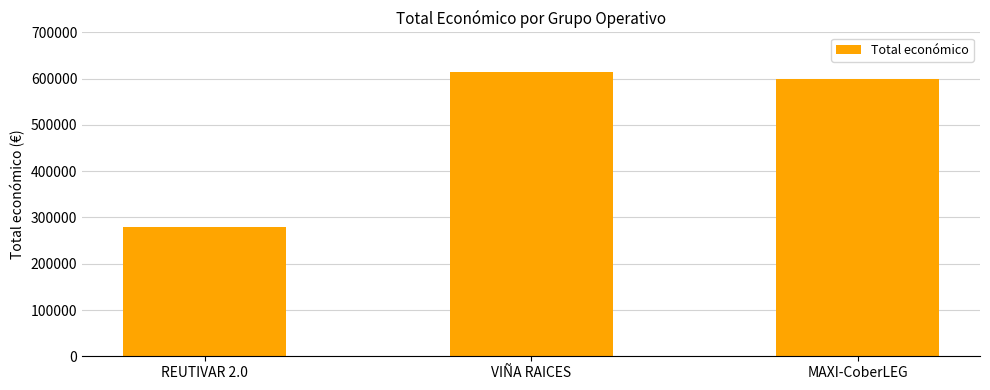

What position from the left is REUTIVAR 2.0?

1